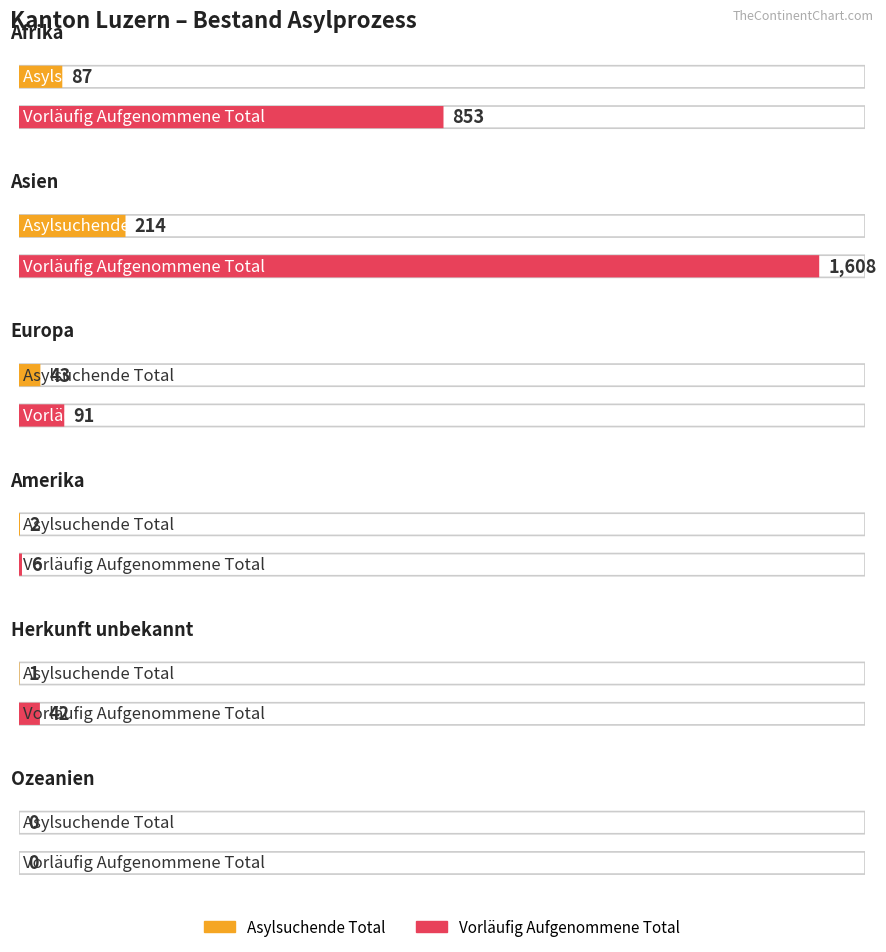

Rank the series by their maximum value, from highest to lowest.

Vorläufig Aufgenommene Total, Asylsuchende Total